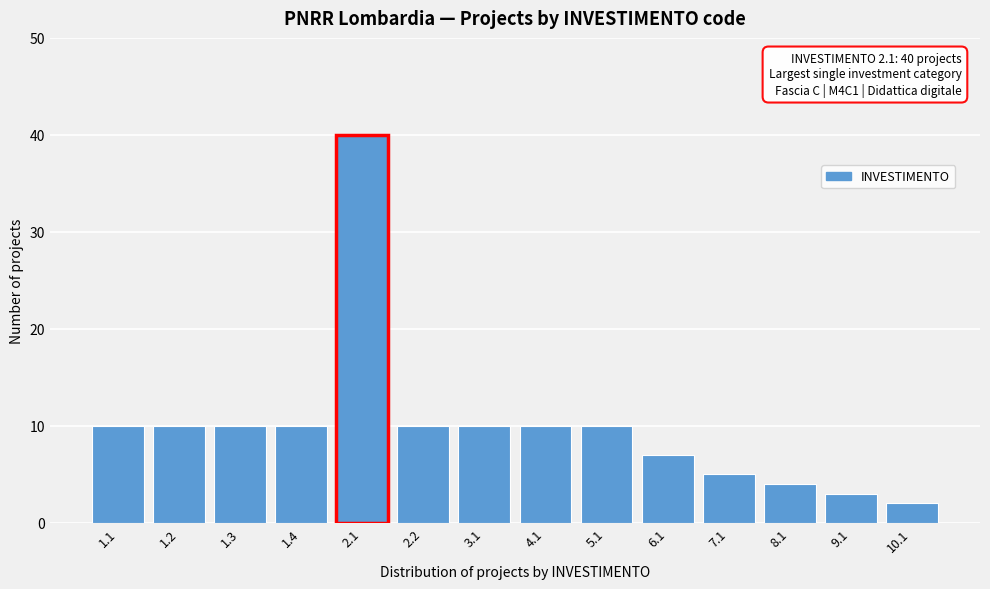

Reading left to right, what are all the values shown in this chart?

1.1=10	1.2=10	1.3=10	1.4=10	2.1=40	2.2=10	3.1=10	4.1=10	5.1=10	6.1=7	7.1=5	8.1=4	9.1=3	10.1=2